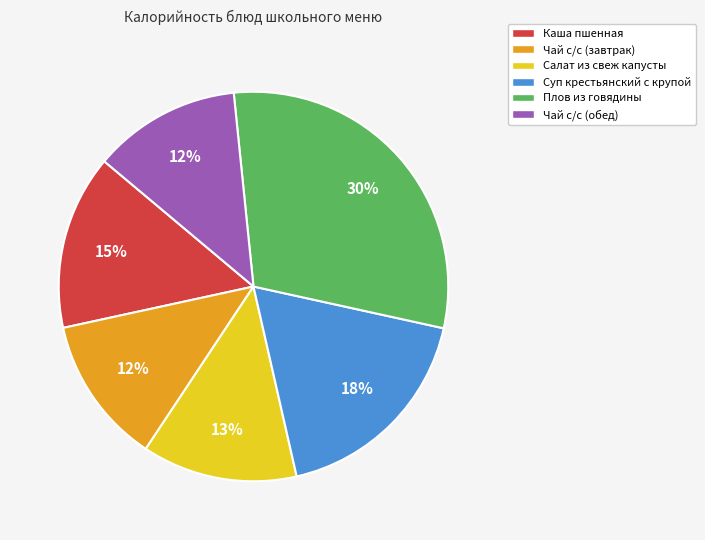

Count the number of slices in the pie.

6